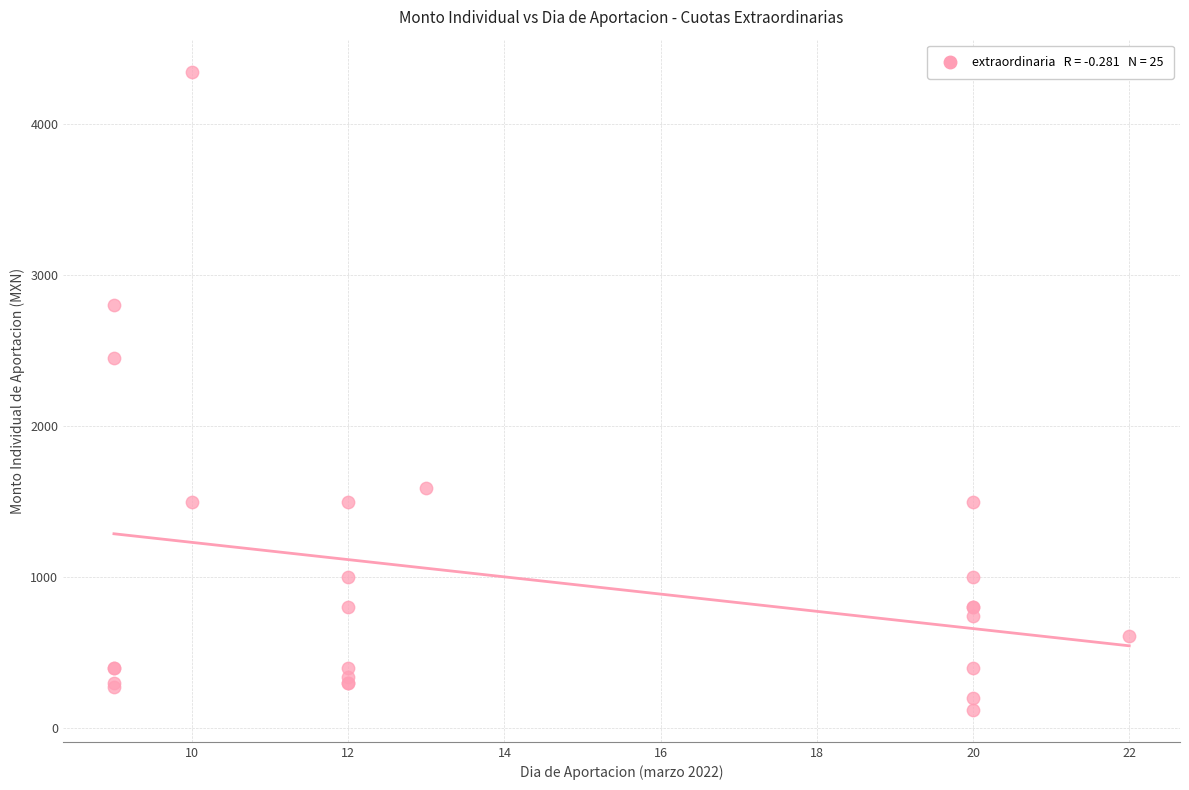

What Y value in the scatter plot is closest to 2235?

2450.0